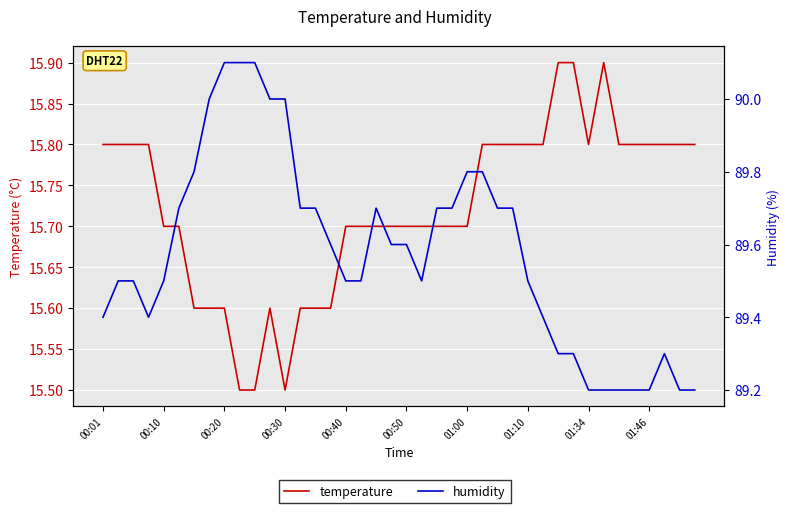

Read the humidity value at 17.

89.5